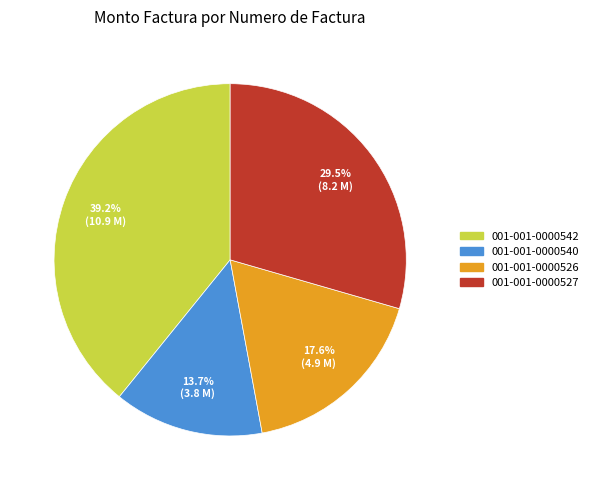

Approximately how many times larger is the value at 001-001-0000542 compared to 001-001-0000540?

2.9